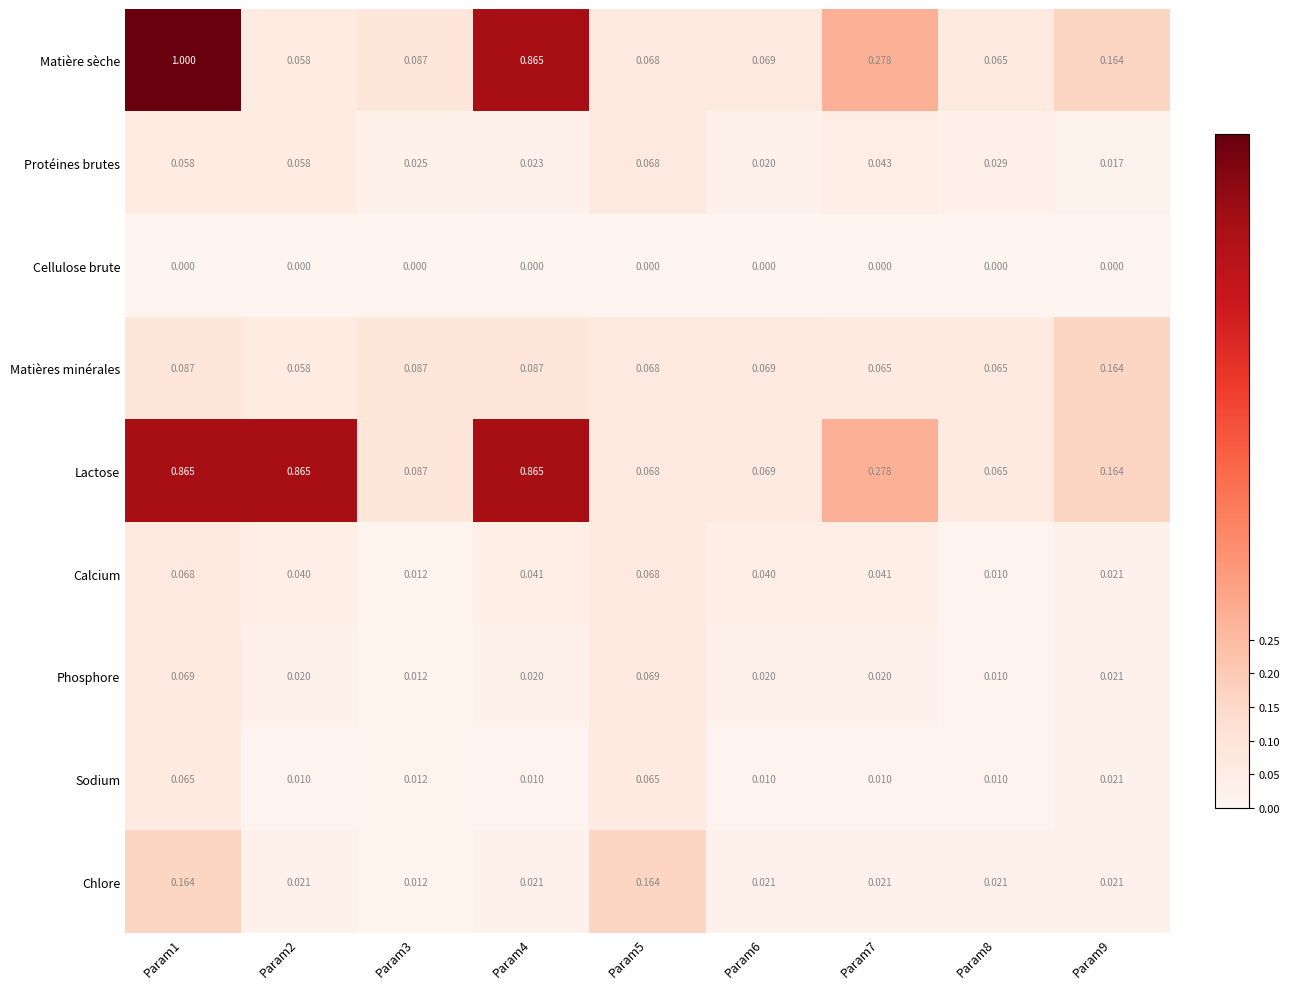

Which series has the largest range (max minus min)?

Matière sèche